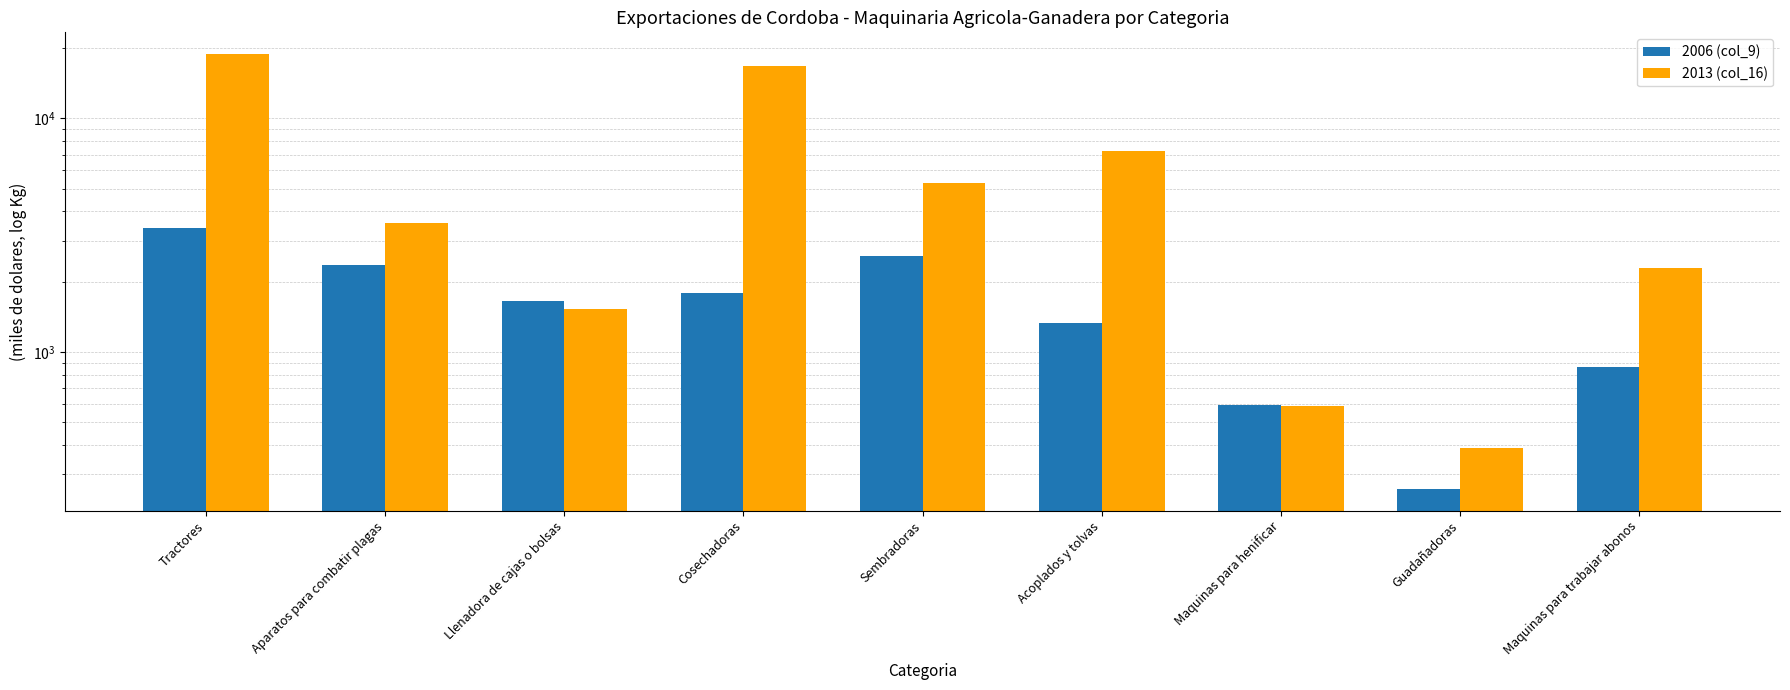

What are all the series names shown in the legend?

2006 (col_9), 2013 (col_16)